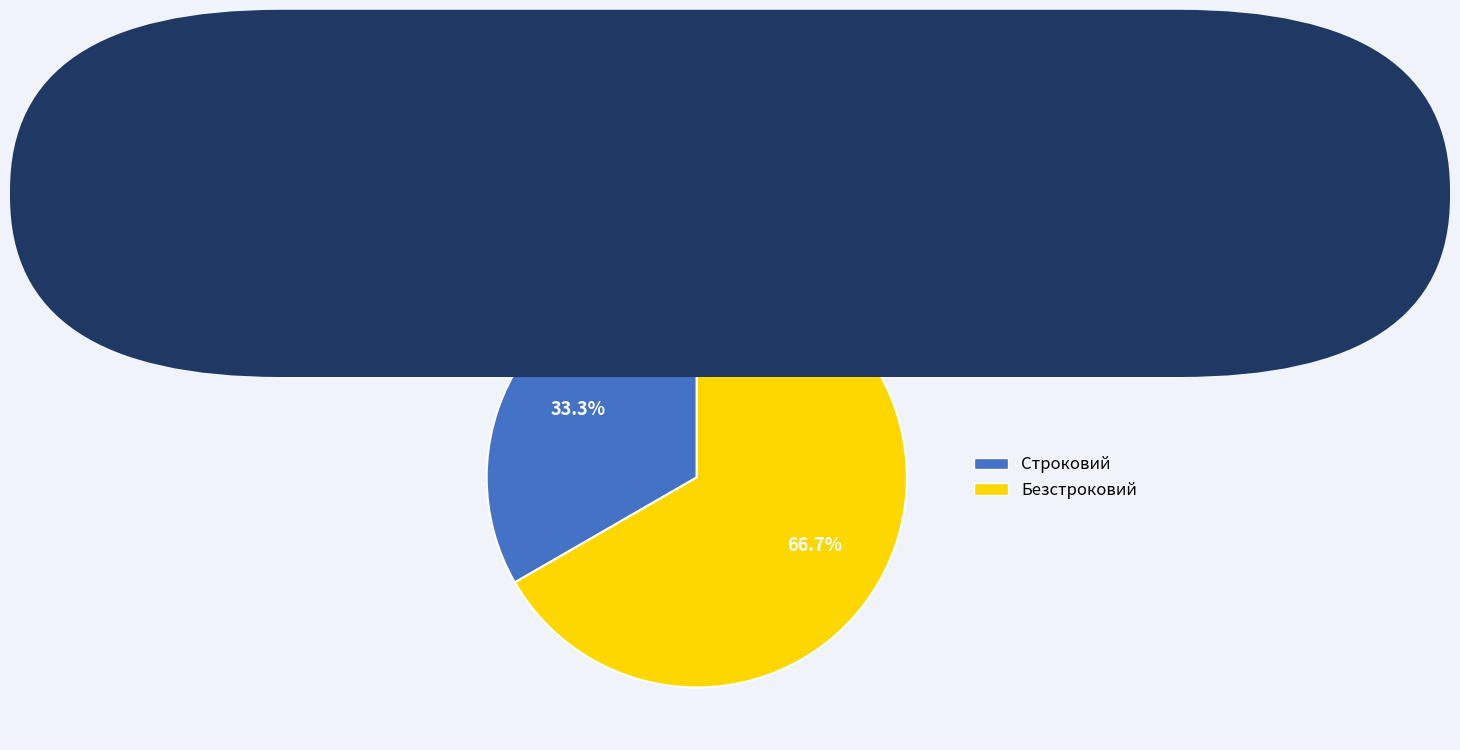

Which slice represents more than half of the pie?

Безстроковий